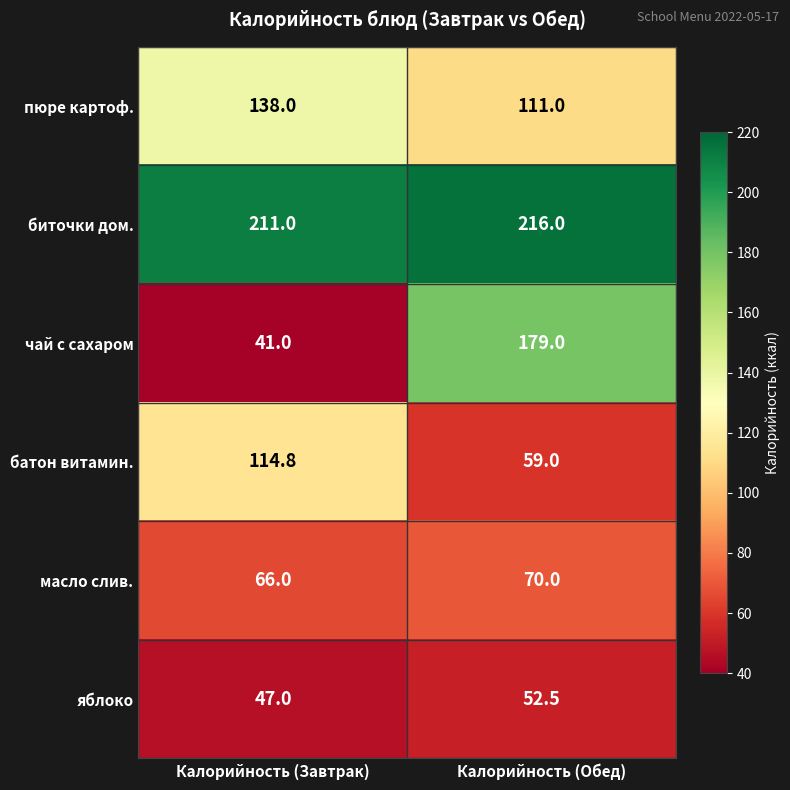

What is the average value of the биточки дом. series?

213.5